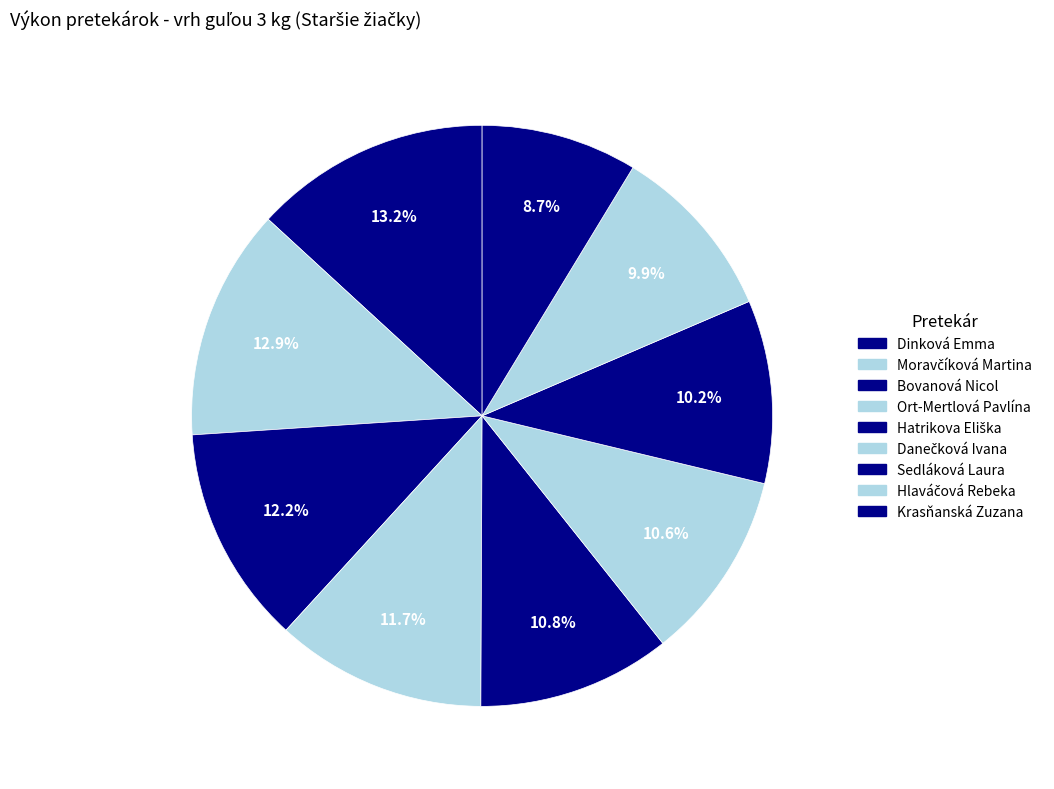

What portion of the pie excludes Bovanová Nicol?

87.8%